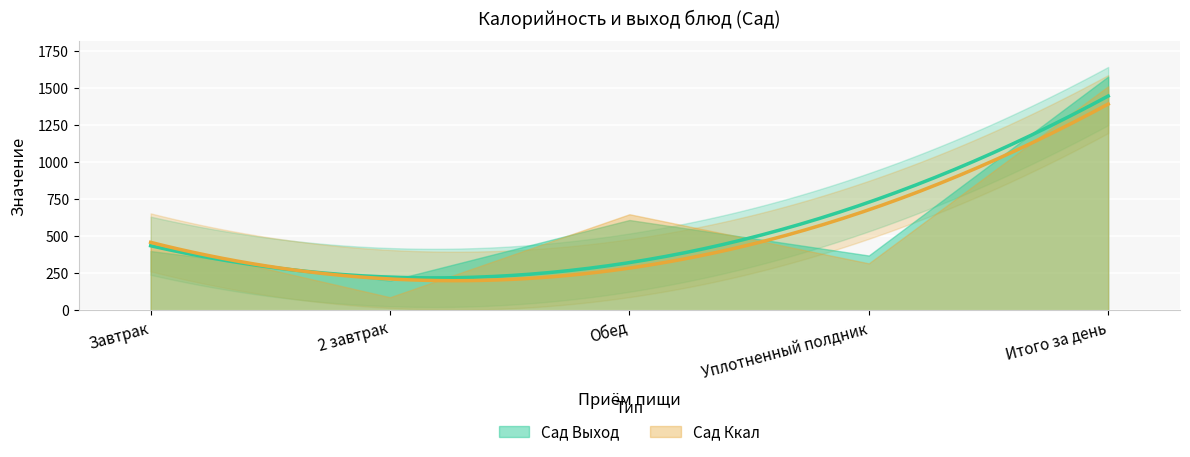

Is it true that Сад Выход equals 233 at Завтрак?

False